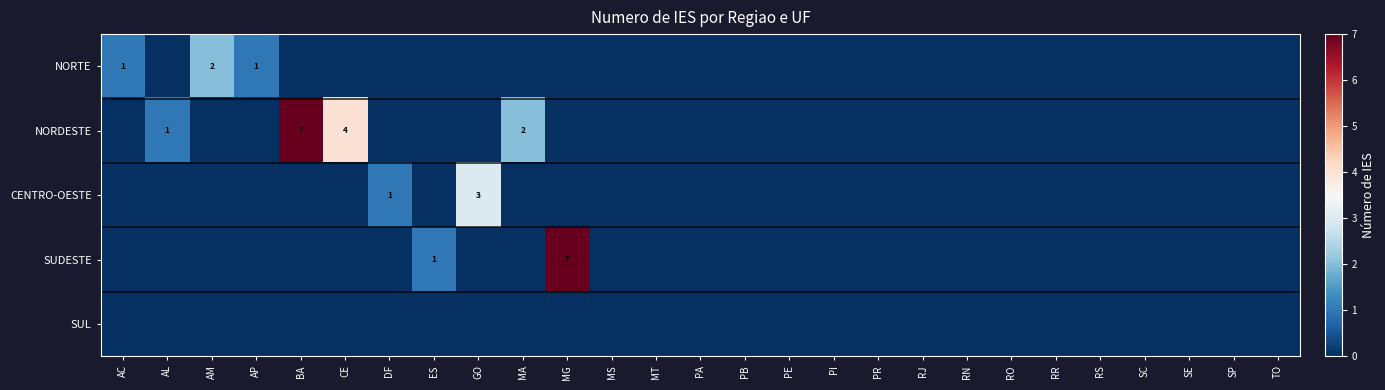

Which series has the largest total across all categories?

NORDESTE